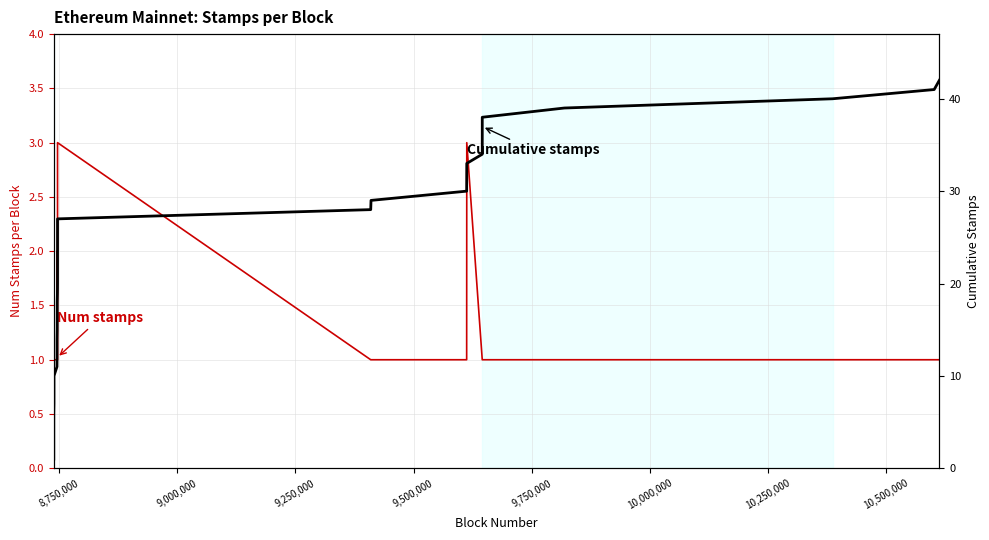

Is this an area chart (filled region under the line)?

No